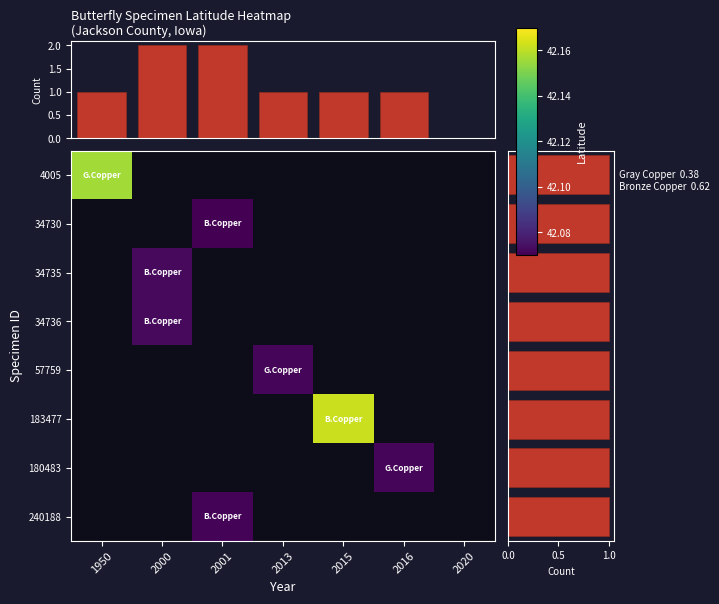

True or false: 183477 has a value of 0.0 at 2020.

True